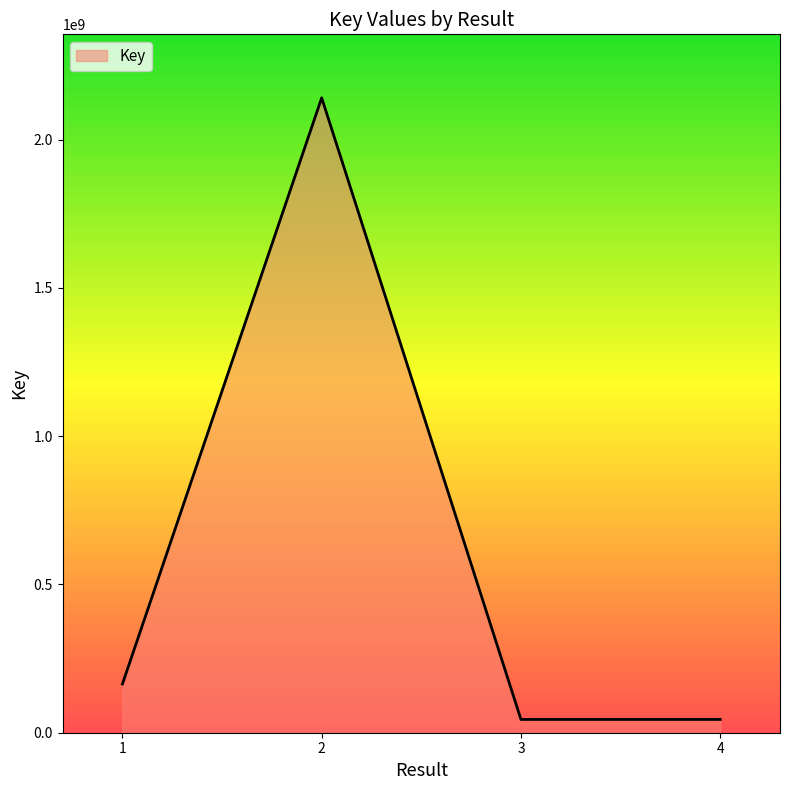

What is the change in value from 1 to 2?

+1976960325